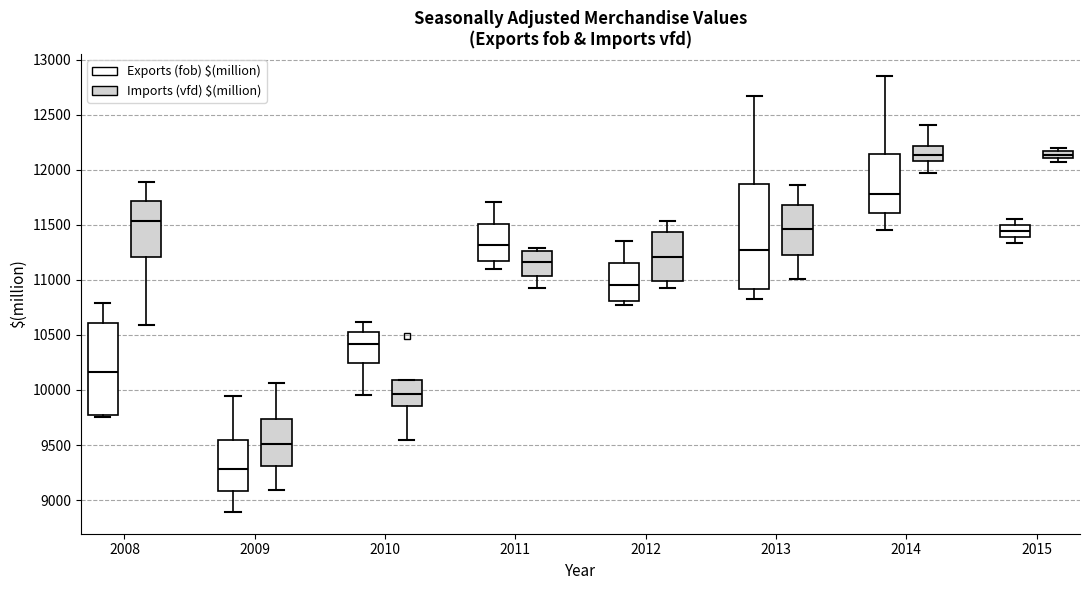

Where is the upper edge of the box for 2008 (Imports (vfd) $(million)) on the y-axis? The values are not printed on the chart, so give them approximately, as read against the axis.

11700